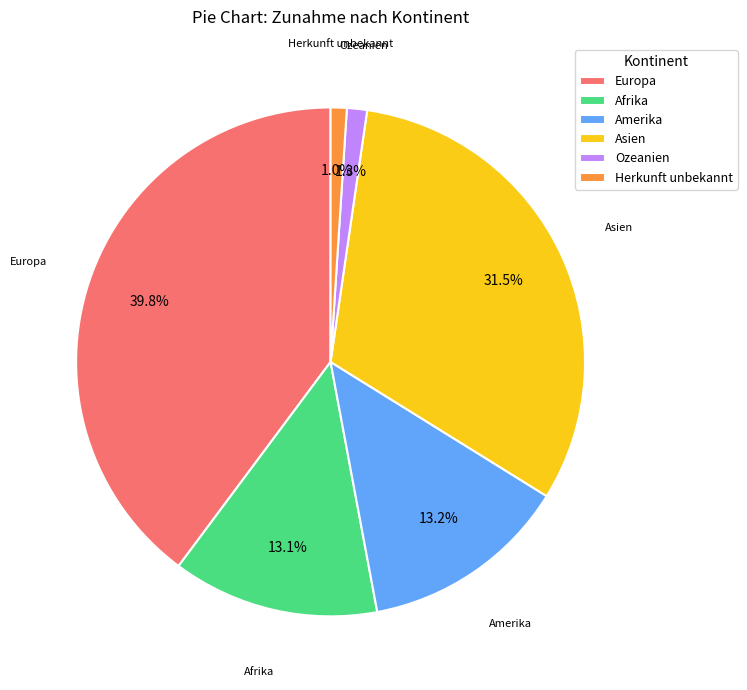

How many segments does this pie chart have?

6